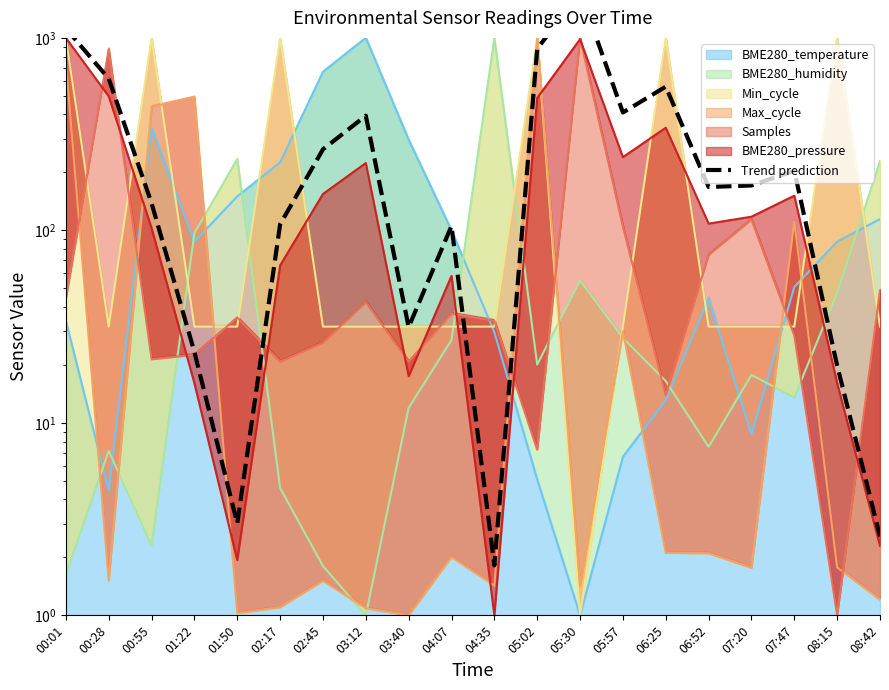

How many categories are shown in the chart?

20